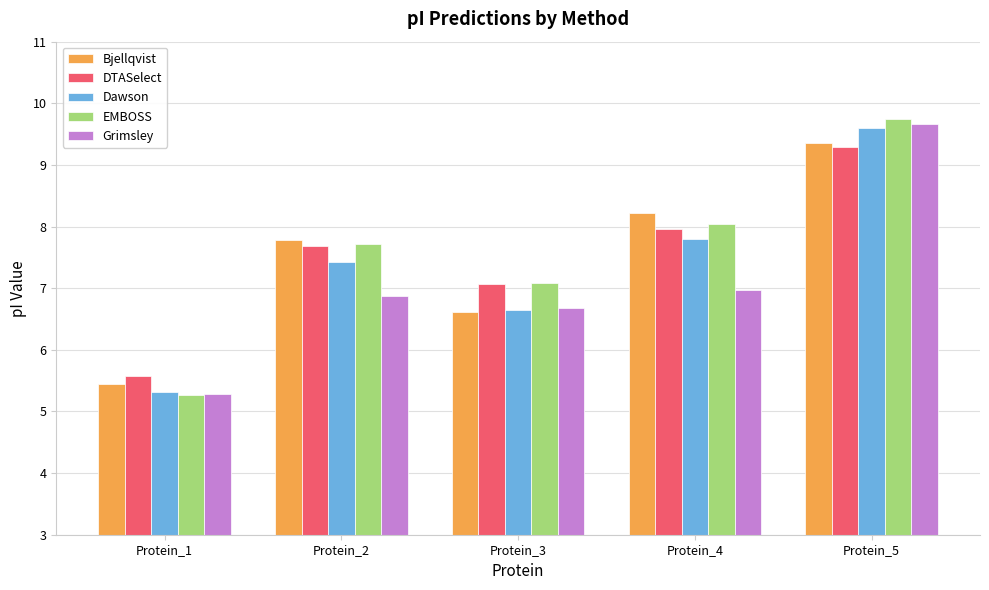

List the labels in order of Dawson value, smallest first.

Protein_1, Protein_3, Protein_2, Protein_4, Protein_5